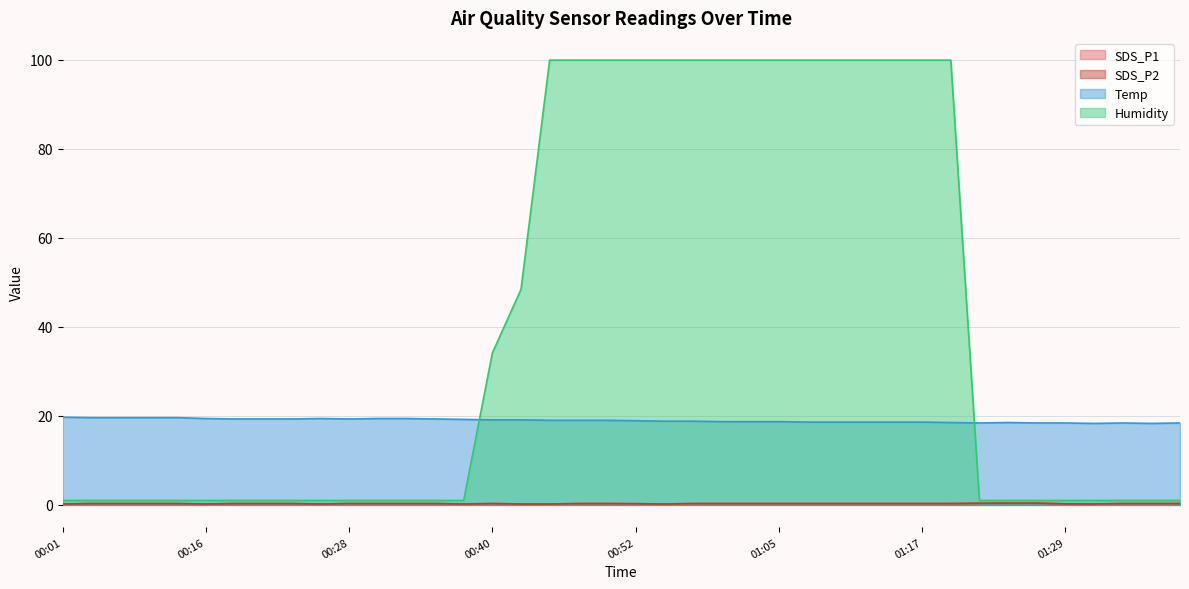

True or false: SDS_P1 has a value of 0.2 at 01:32.

True